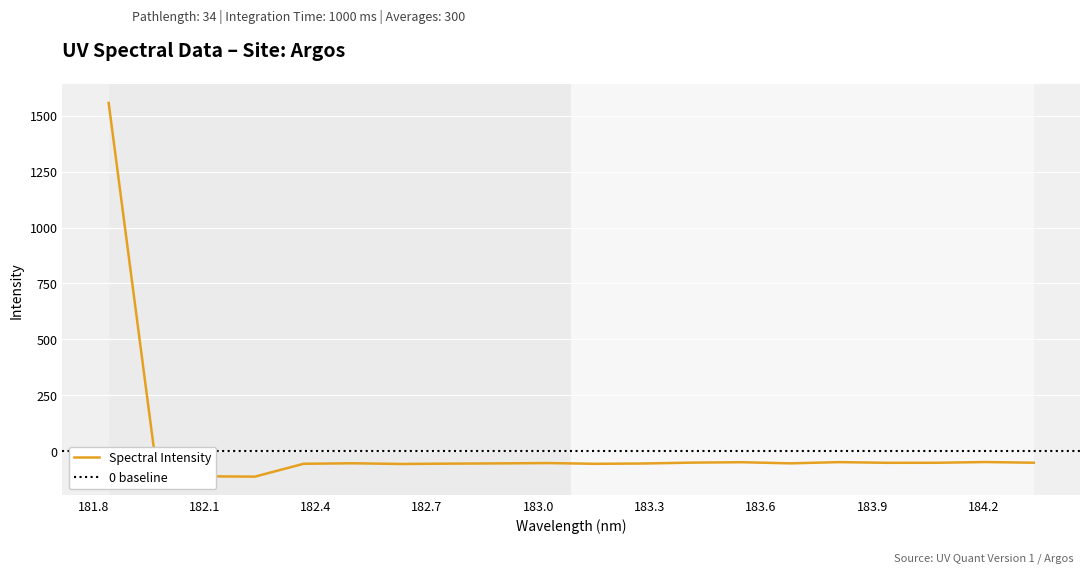

What is the value of the 19th point from the left?

-49.1